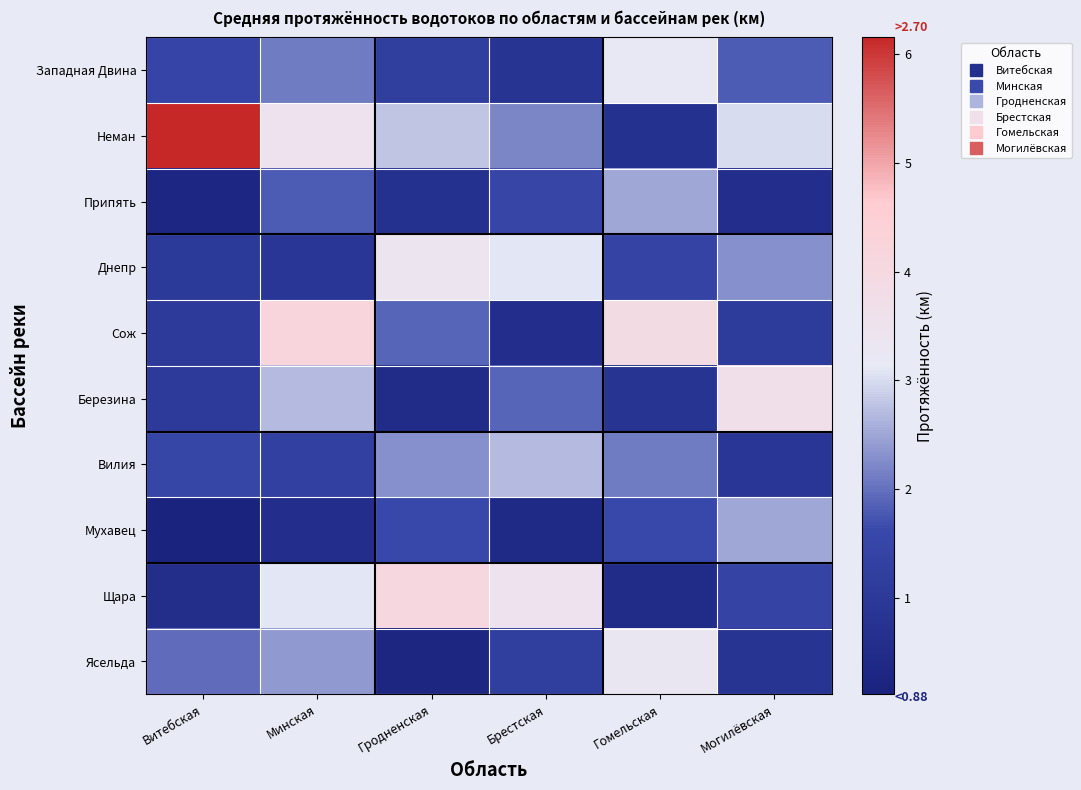

Between Брестская and Гомельская, which series saw the biggest shift?

Сож